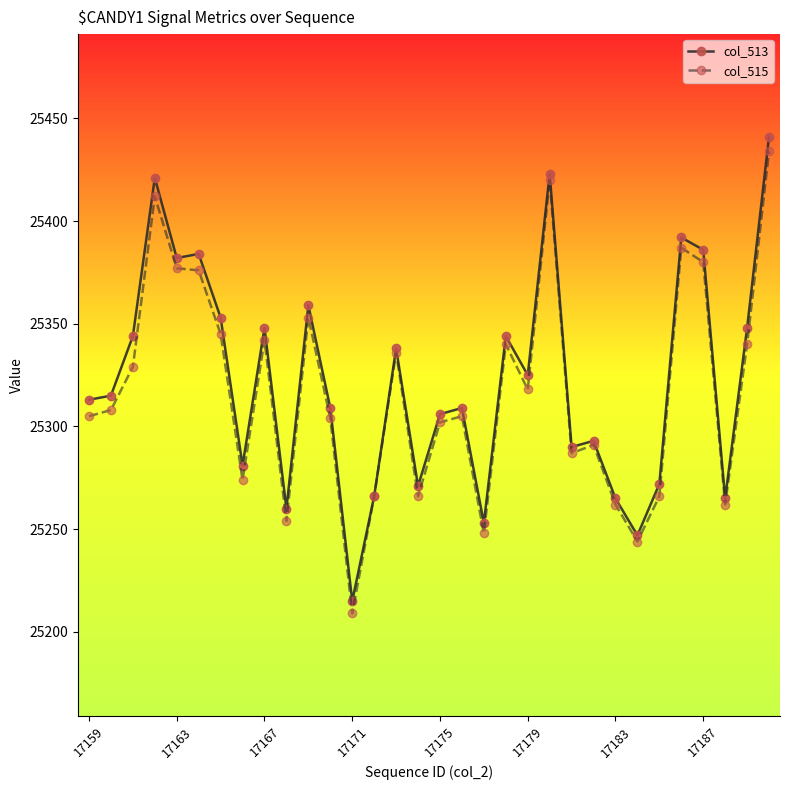

What is the value of the col_515 point at the 21st from the left?

25318